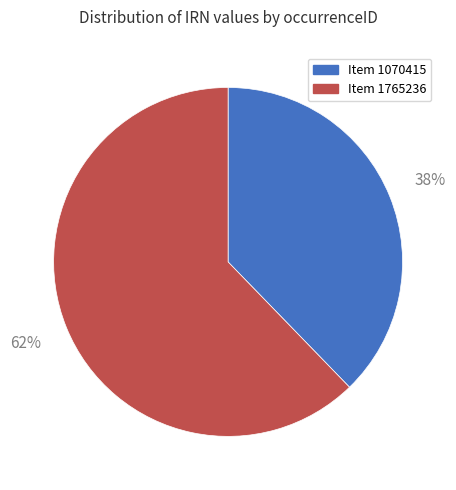

Approximately how many times larger is the value at Item 1765236 compared to Item 1070415?

1.6